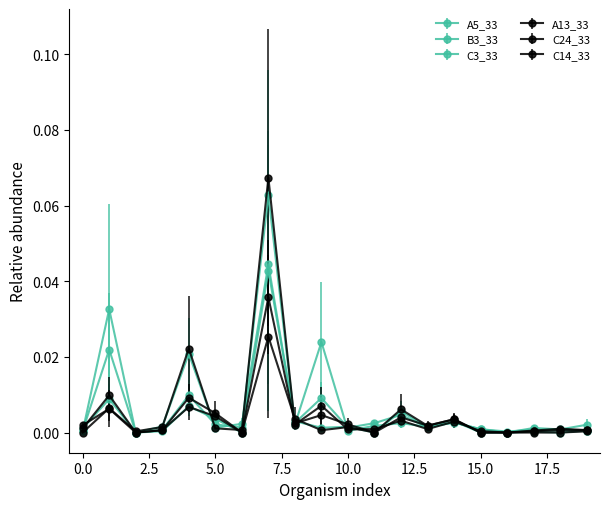

Which series ends up on top after the final intersection of A13_33 and A5_33?

A13_33